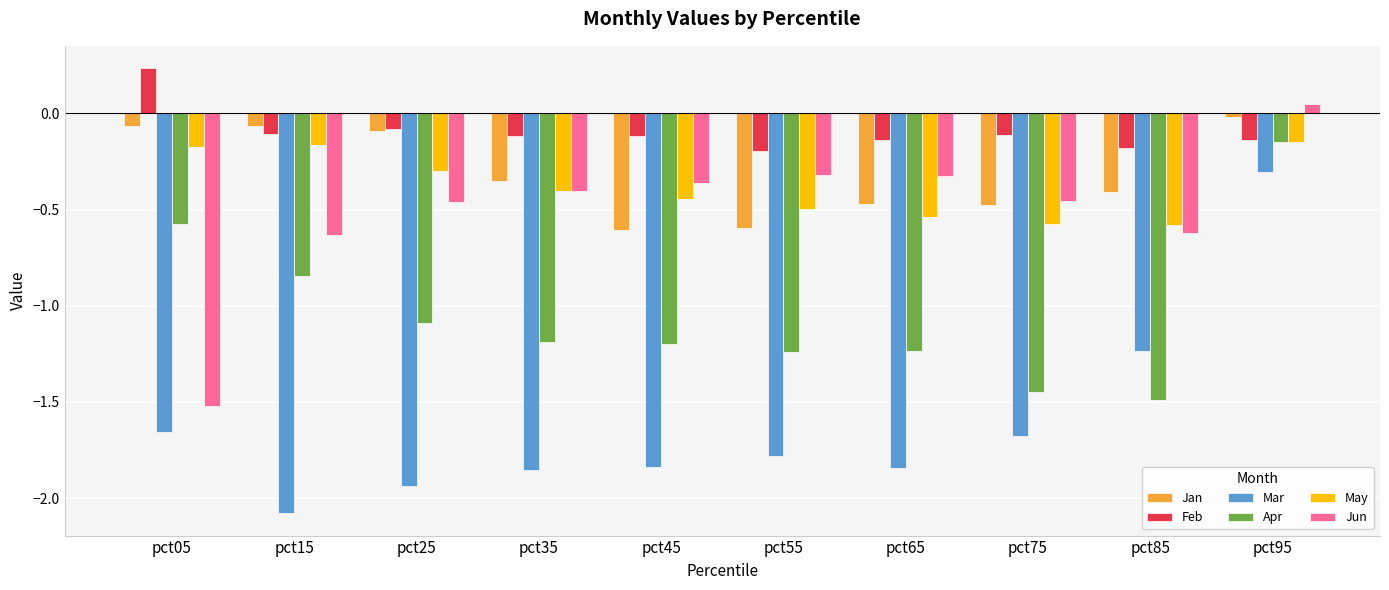

Is it true that Jan equals -0.6 at pct55?

True